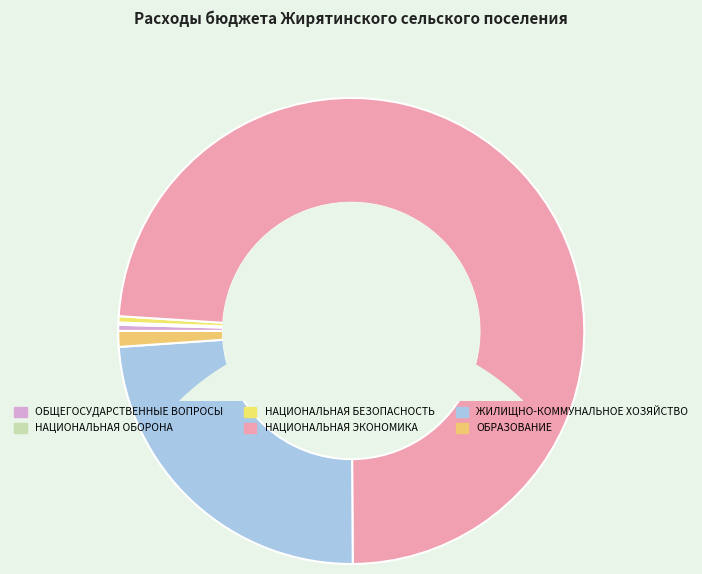

What is the smallest slice in the pie chart?

НАЦИОНАЛЬНАЯ ОБОРОНА